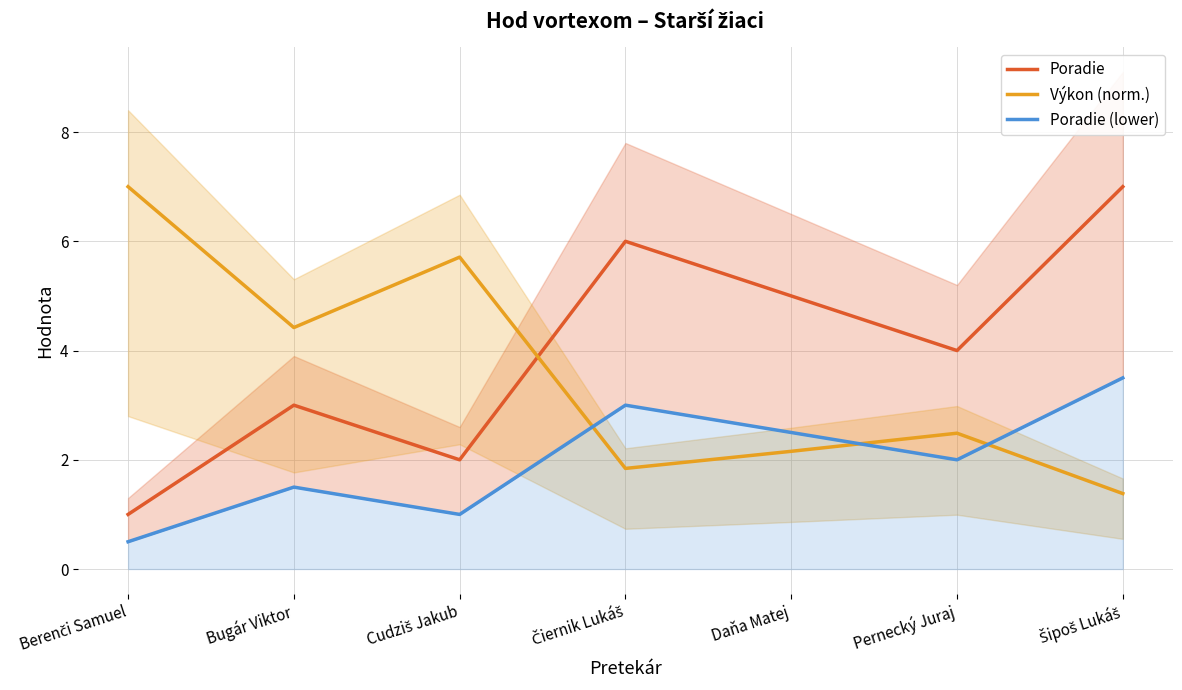

Rank the categories by Výkon (norm.) value from lowest to highest.

Šipoš Lukáš, Čiernik Lukáš, Daňa Matej, Pernecký Juraj, Bugár Viktor, Cudziš Jakub, Berenči Samuel